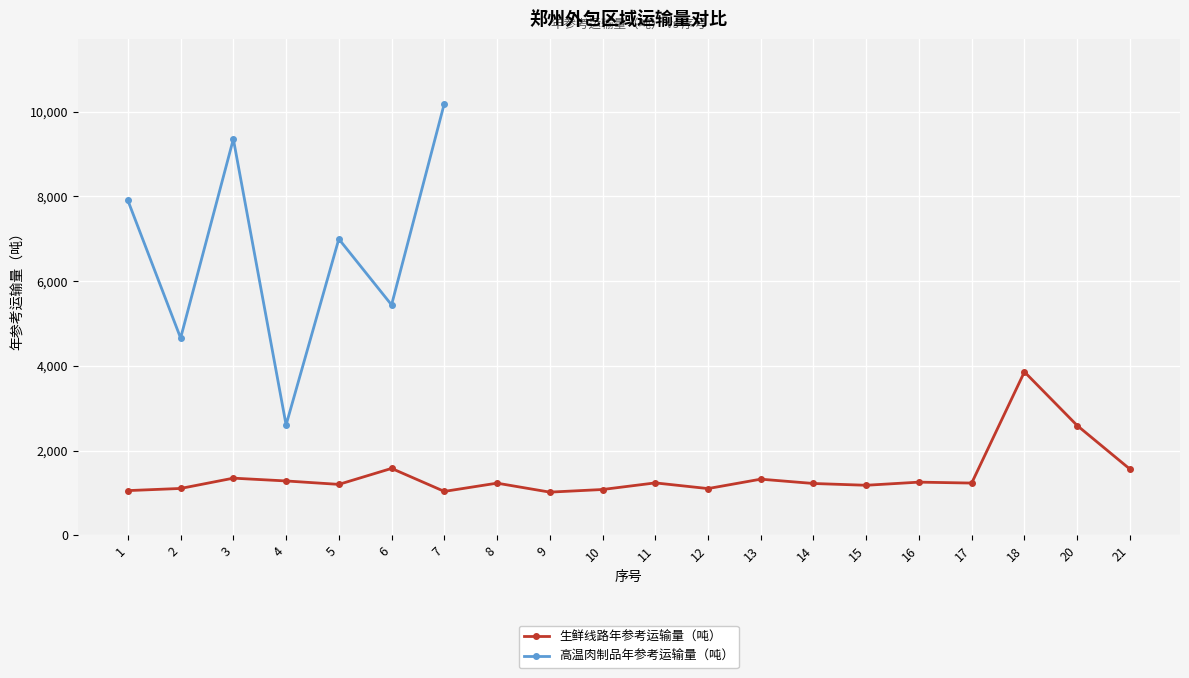

Reading left to right, extract all data points from this chart.

1=1054	2=1105	3=1348	4=1282	5=1201	6=1578	7=1035	8=1230	9=1018	10=1080	11=1236	12=1102	13=1324	14=1222	15=1180	16=1254	17=1232	18=3858	20=2591	21=1562